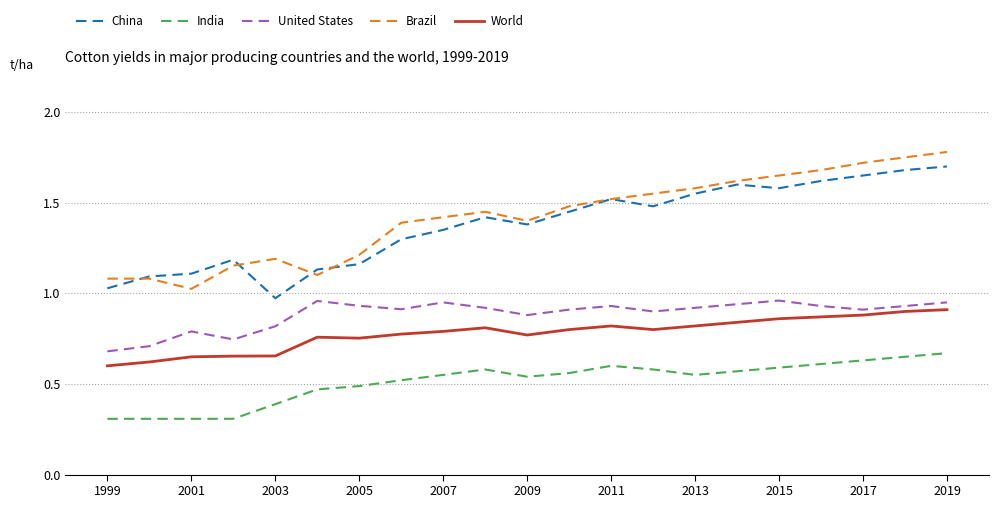

What is the minimum value shown in the chart?

0.3